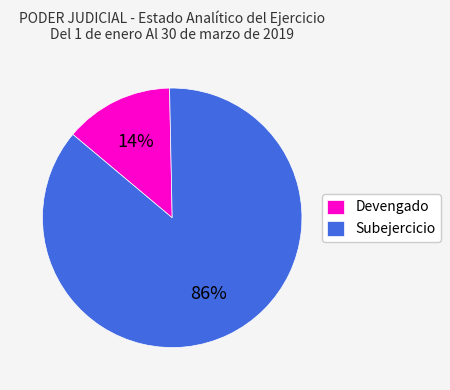

What percentage is the Devengado slice, to the nearest percent?

14%